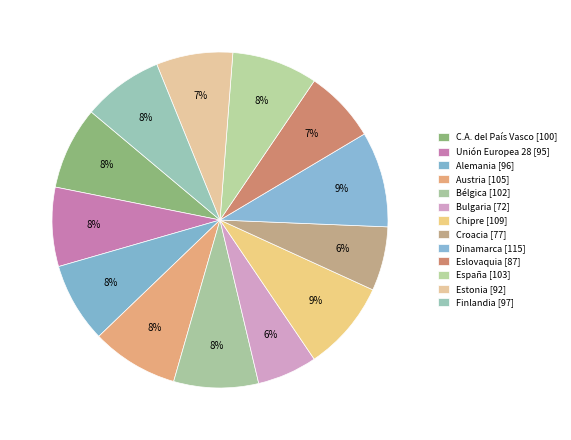

How many segments does this pie chart have?

13